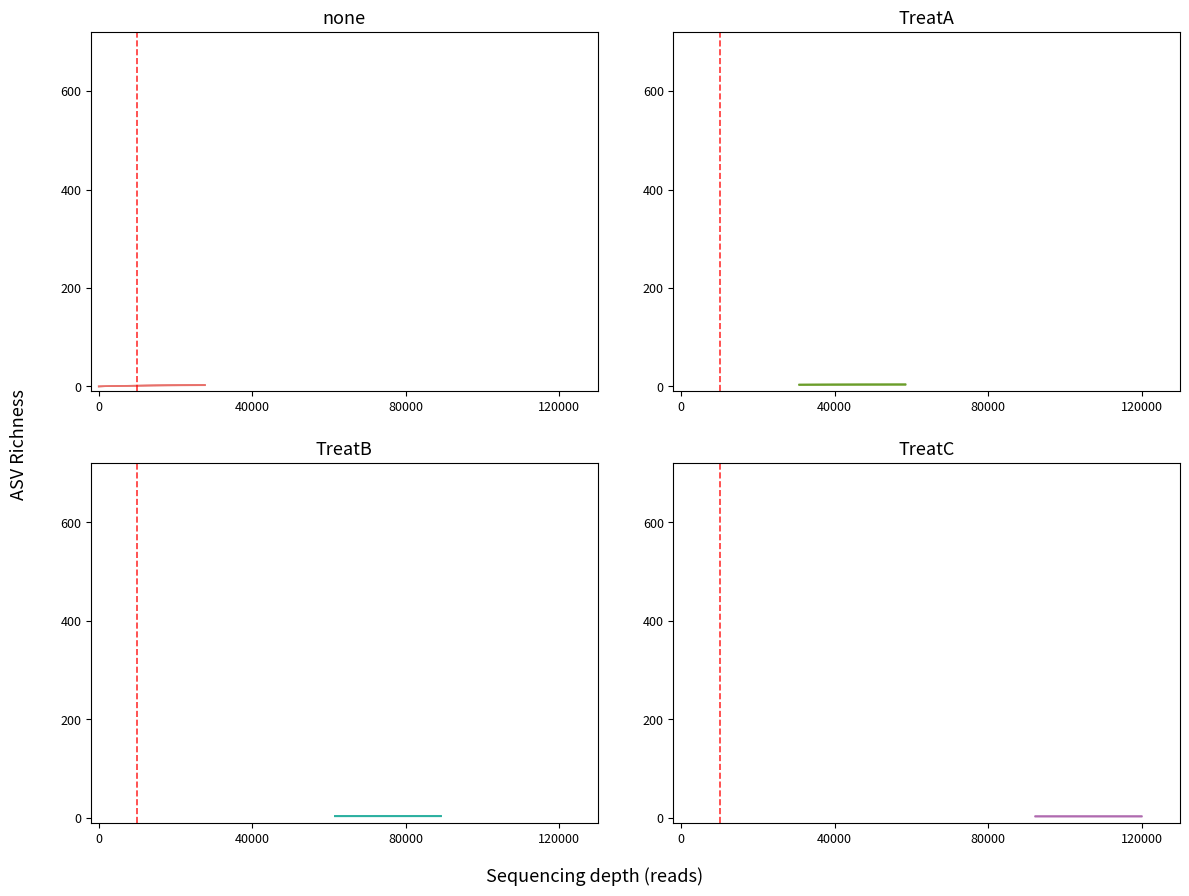

What is the sum of all values?

14.0